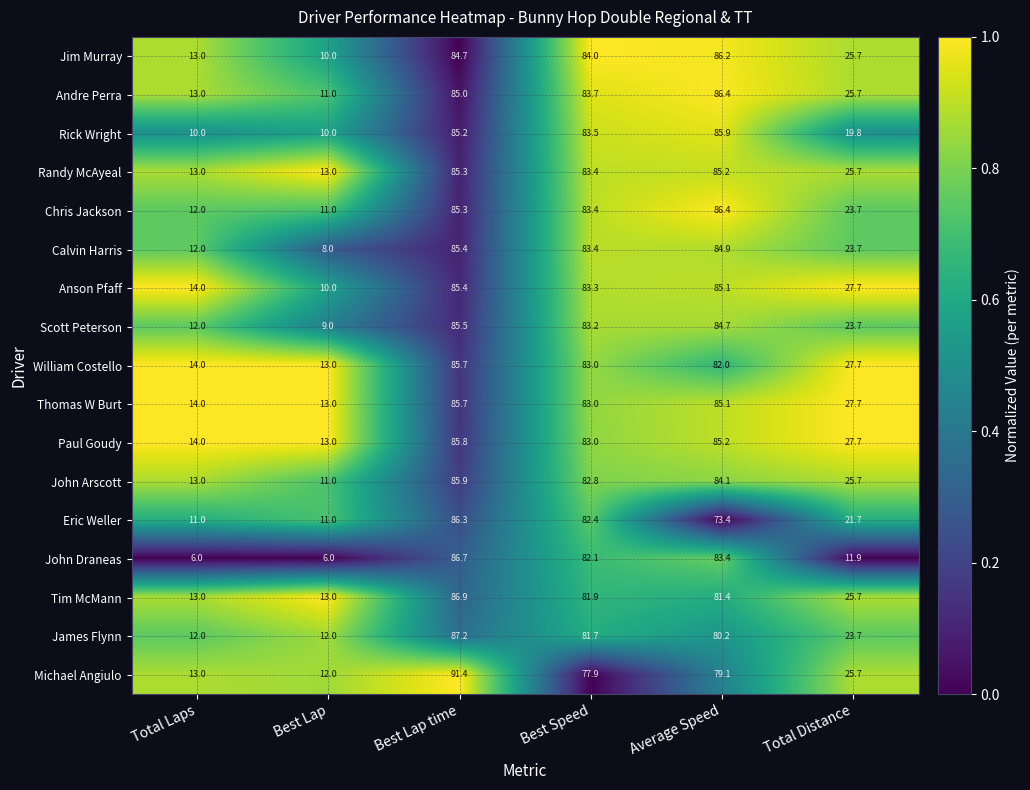

At which label does Thomas W Burt first exceed 83?

Best Lap time